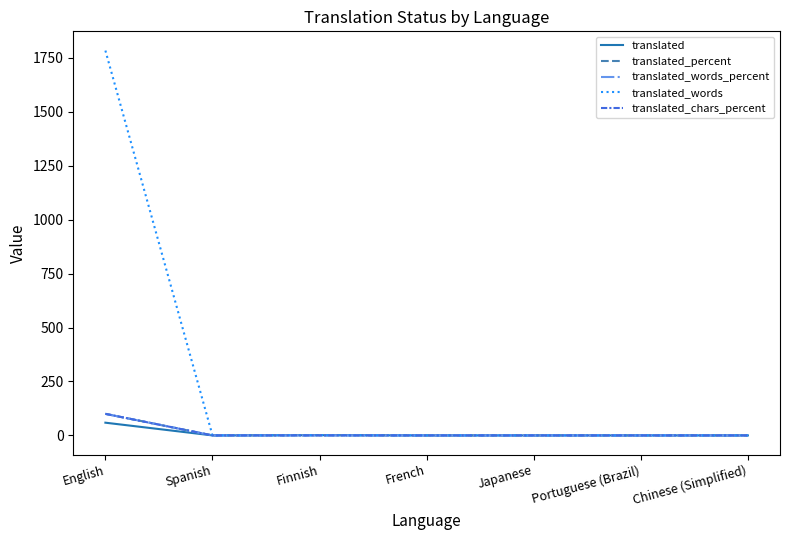

What is the label of the 3rd point from the right?

Japanese